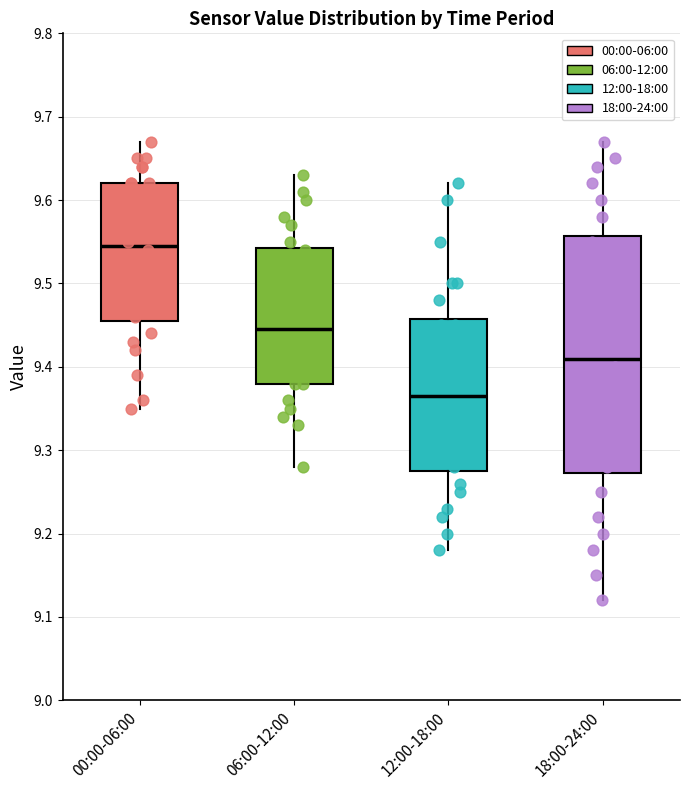

Where does the upper whisker of the box for 00:00-06:00 end on the y-axis? The values are not printed on the chart, so give them approximately, as read against the axis.

9.67